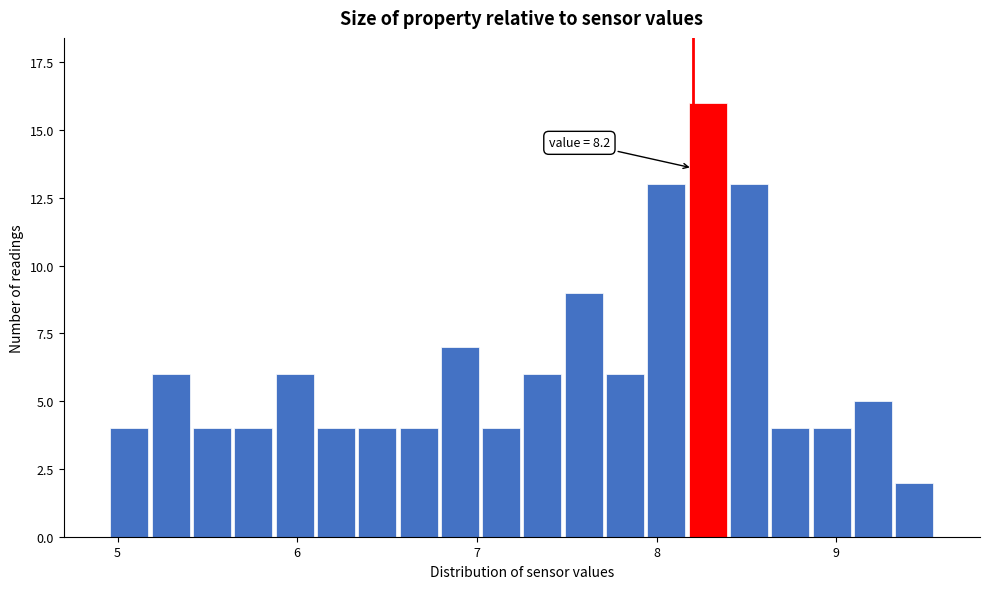

Read against the x-axis, roughly where is the centre of the tallest bar?

8.3